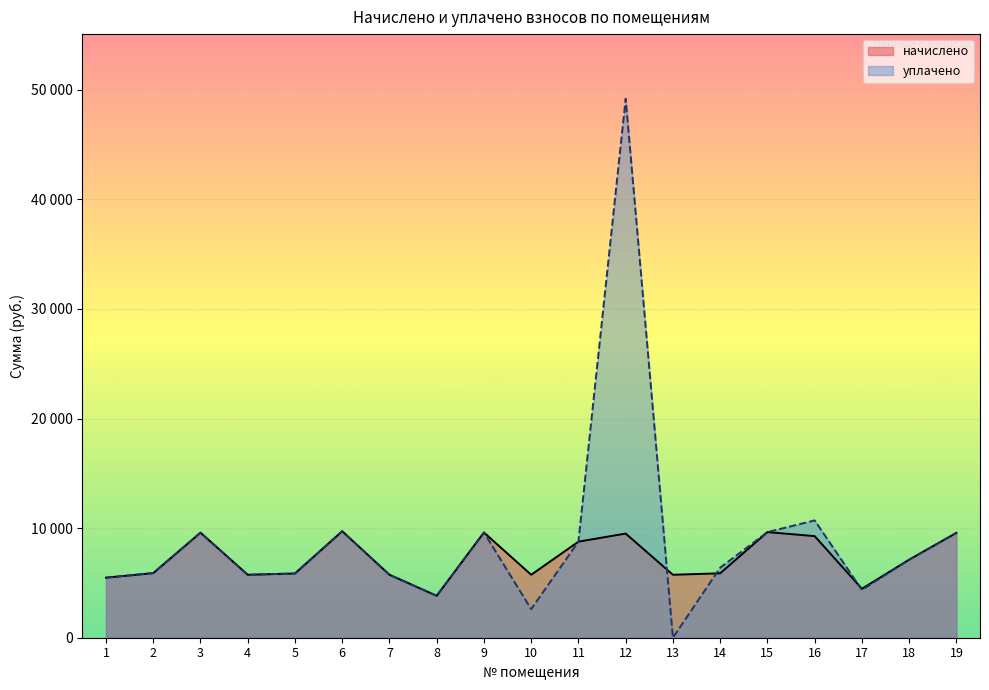

What is the highest value of the начислено series?

9720.8